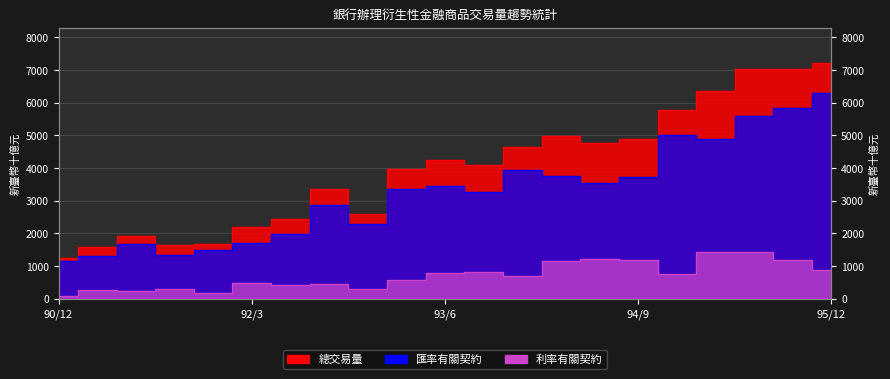

What is the value of the 利率有關契約 point at the 9th from the left?

284.5